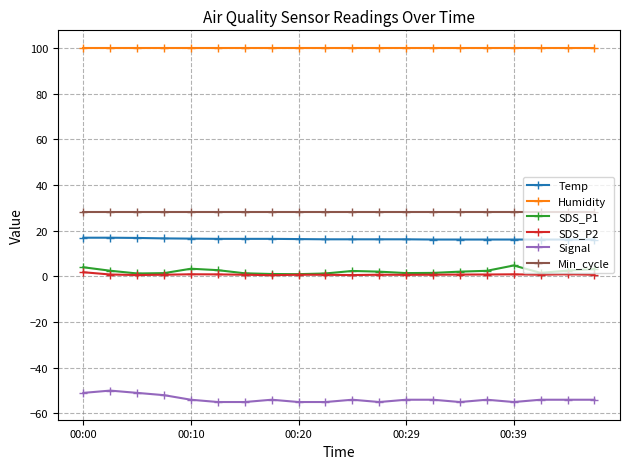

What is the highest value of the Signal series?

-50.0